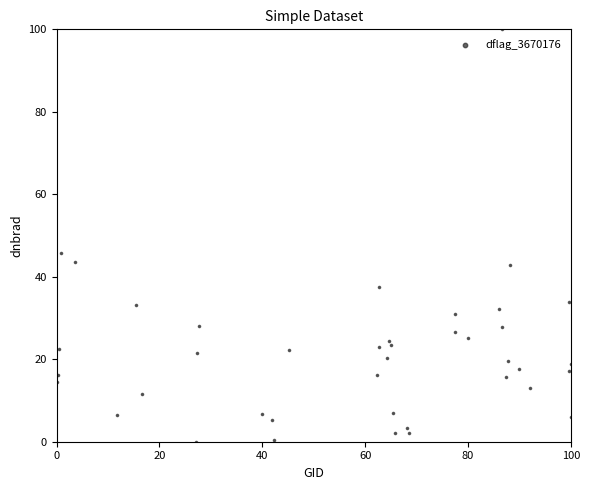

What Y value in the scatter plot is closest to 50?

45.8